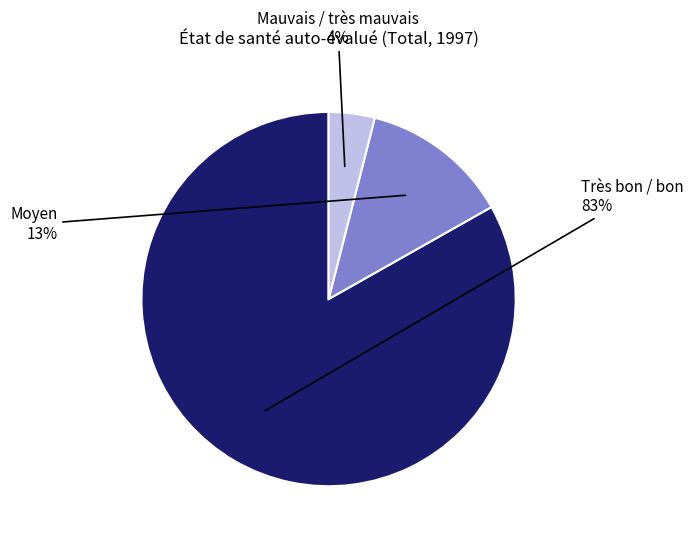

Is it true that Très bon / bon is 83% of the pie?

True